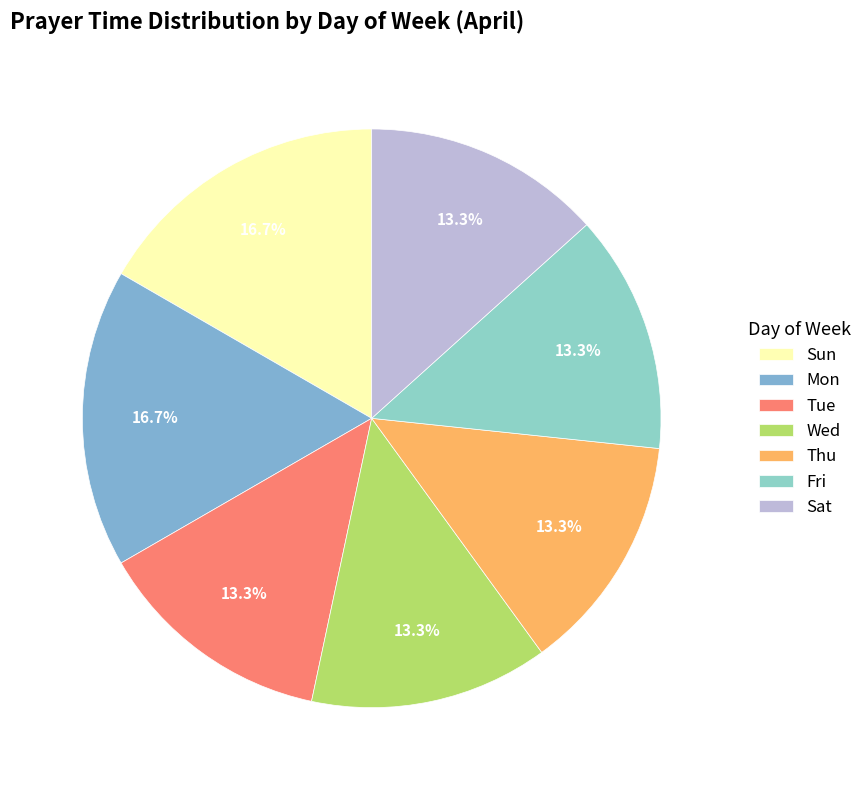

Is Sat the majority of the pie?

No